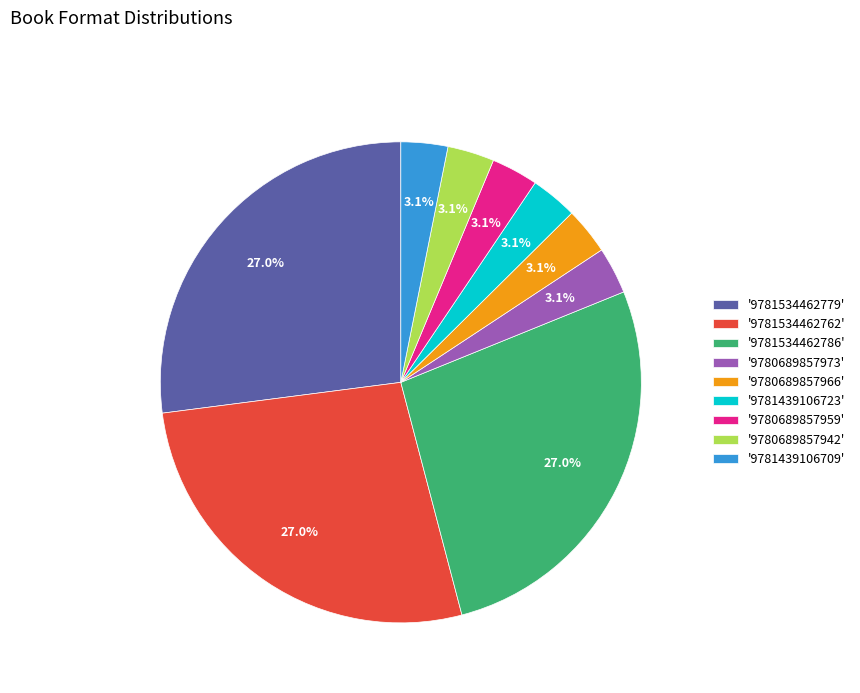

What percentage do '9781534462779' and '9780689857959' together represent?

30.2%